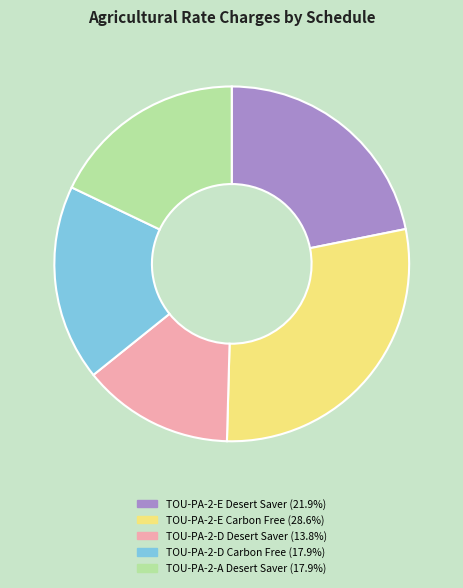

Is the sum of TOU-PA-2-E Carbon Free (28.6%) and TOU-PA-2-E Desert Saver (21.9%) greater than half?

Yes